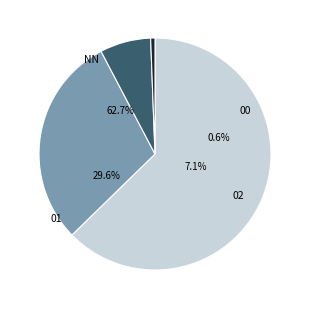

Which has a higher value, NN or 00?

NN